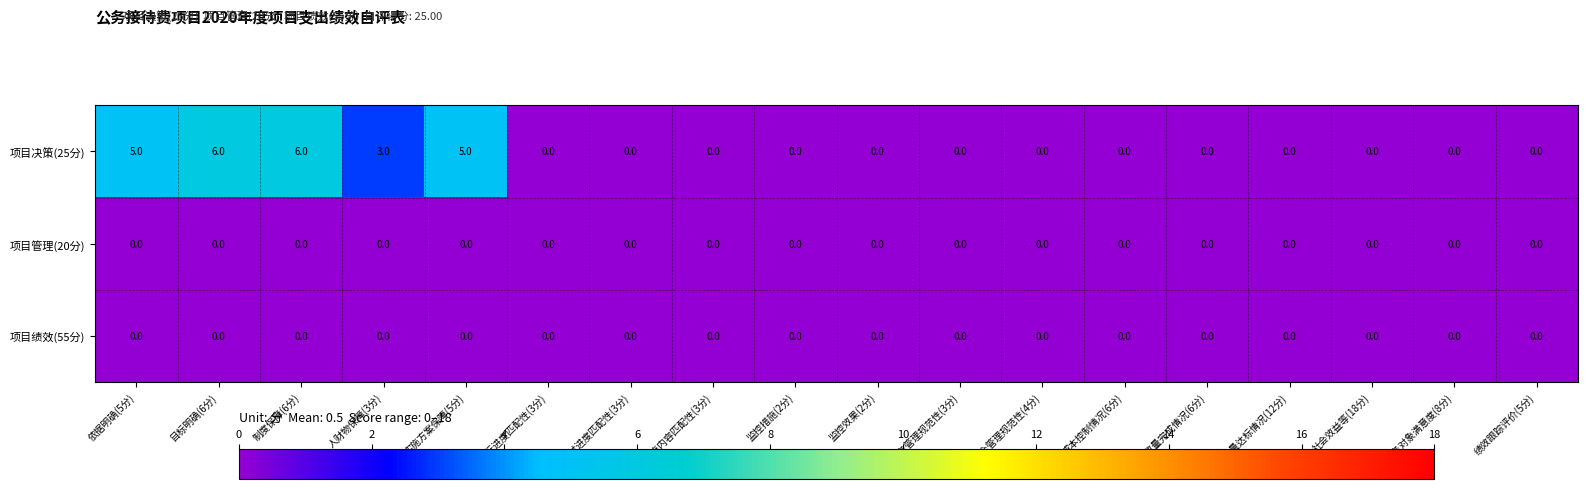

The value of 项目决策(25分) at 目标明确(6分) is 10. True or false?

False